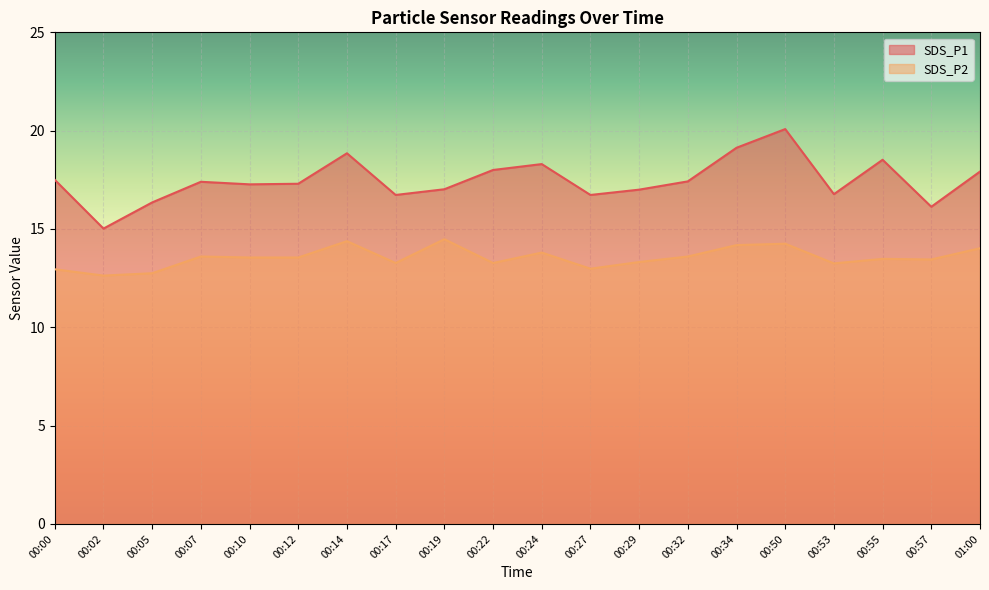

Does the chart display data point markers on the line(s)?

No